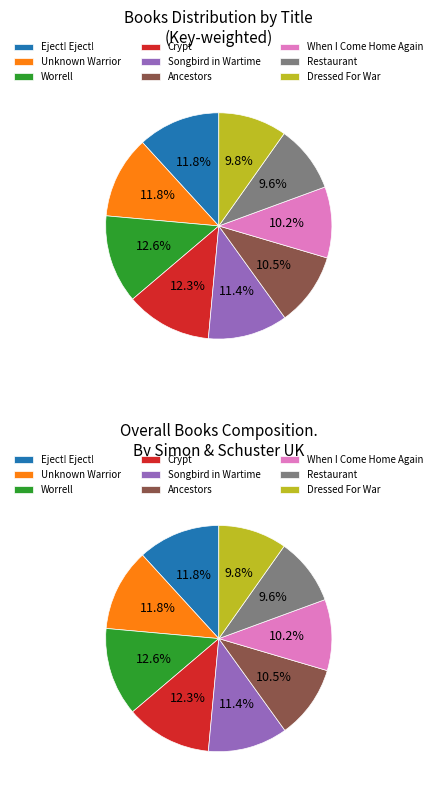

How much of the chart is everything except Dressed For War?

90.2%